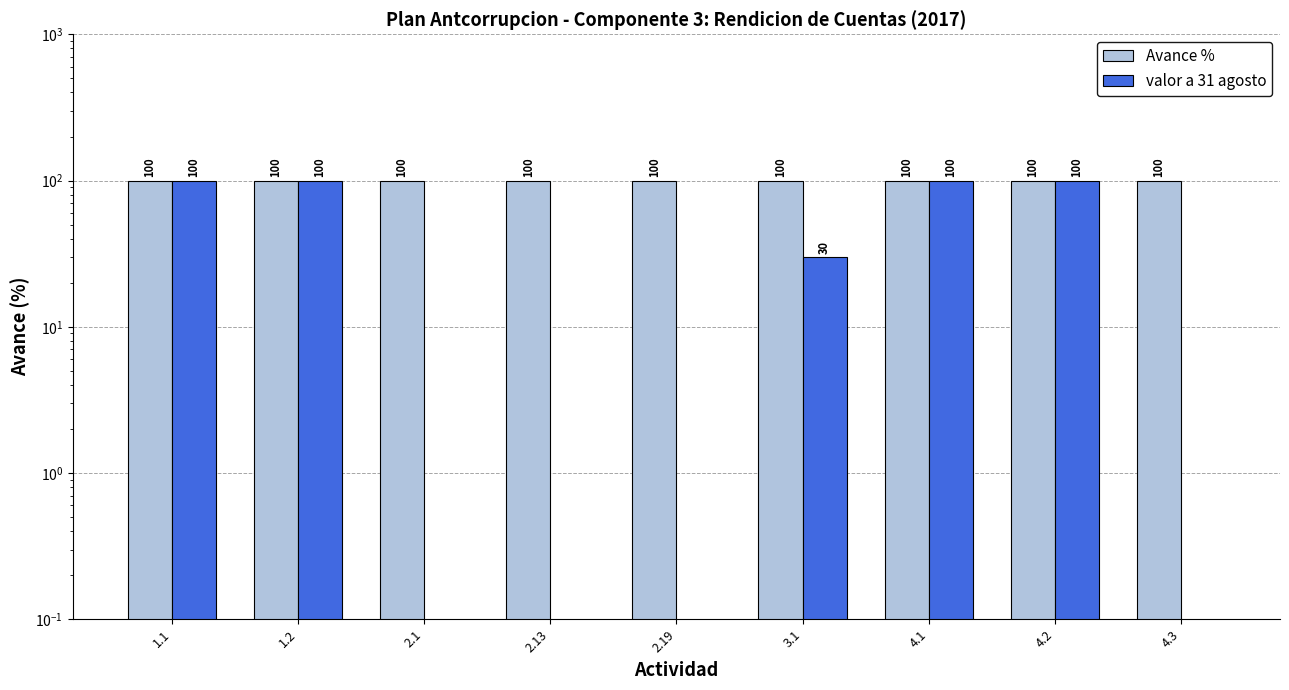

What position from the left is 1.2?

2